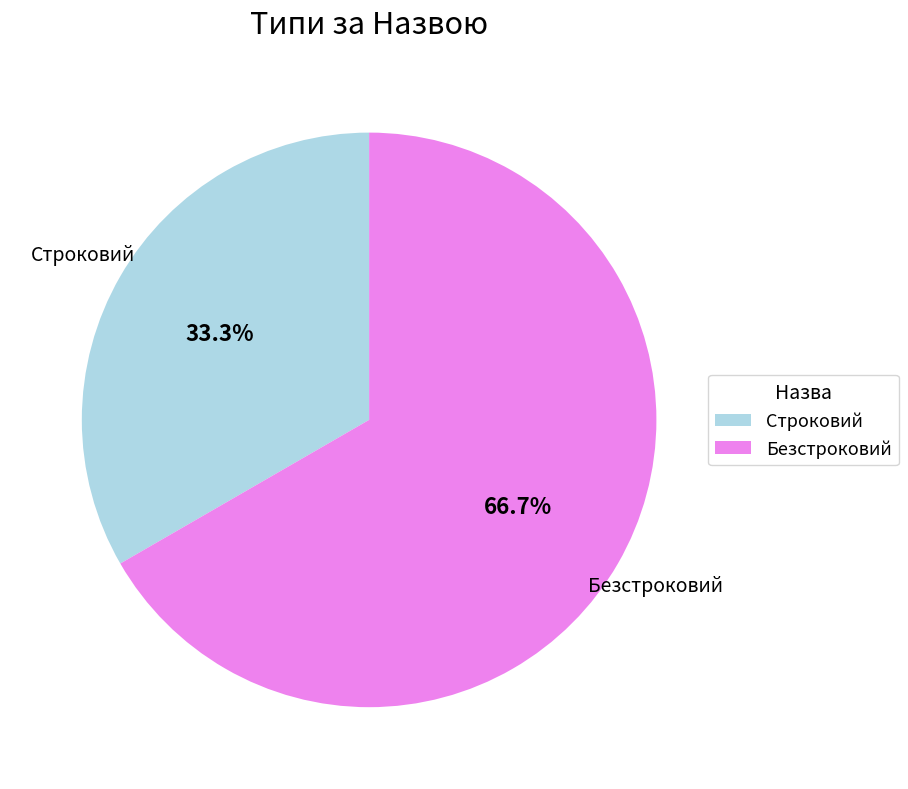

Count the number of slices in the pie.

2